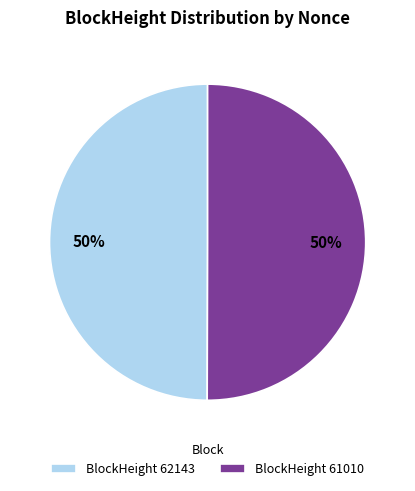

To the nearest percent, what percentage of the pie is BlockHeight 62143?

50%